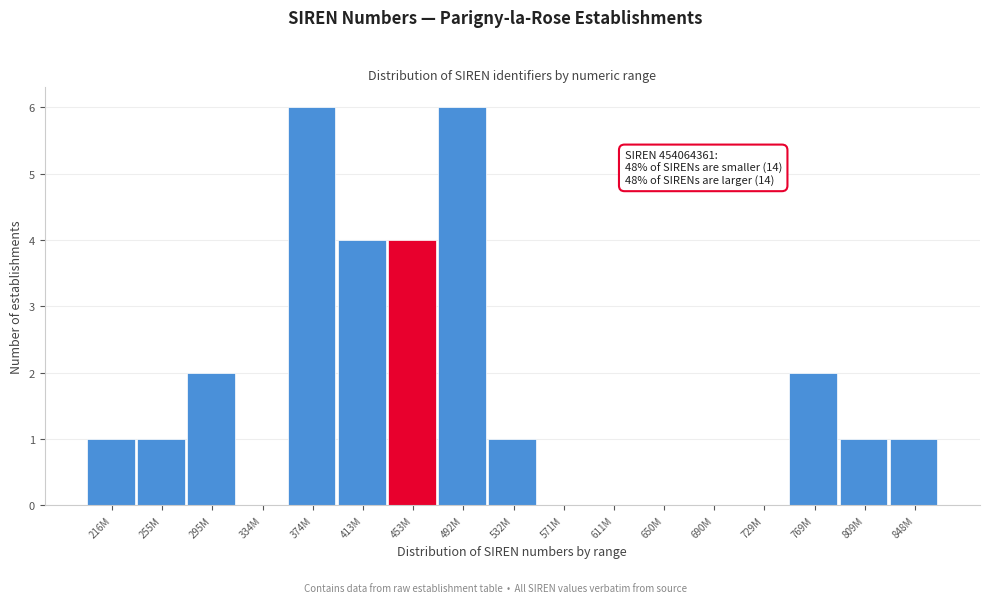

Reading left to right, transcribe all the data shown in this chart.

216M=1	255M=1	295M=2	334M=0	374M=6	413M=4	453M=4	492M=6	532M=1	571M=0	611M=0	650M=0	690M=0	729M=0	769M=2	809M=1	848M=1